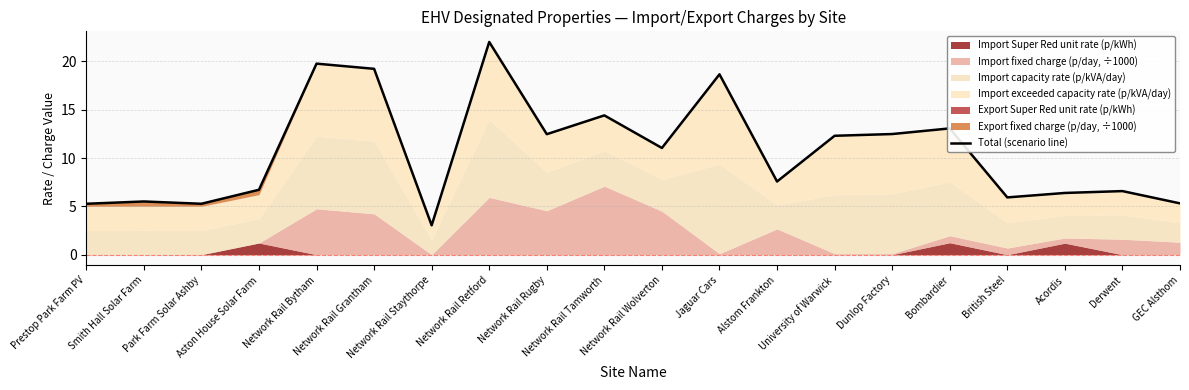

Does the chart display data point markers on the line(s)?

No